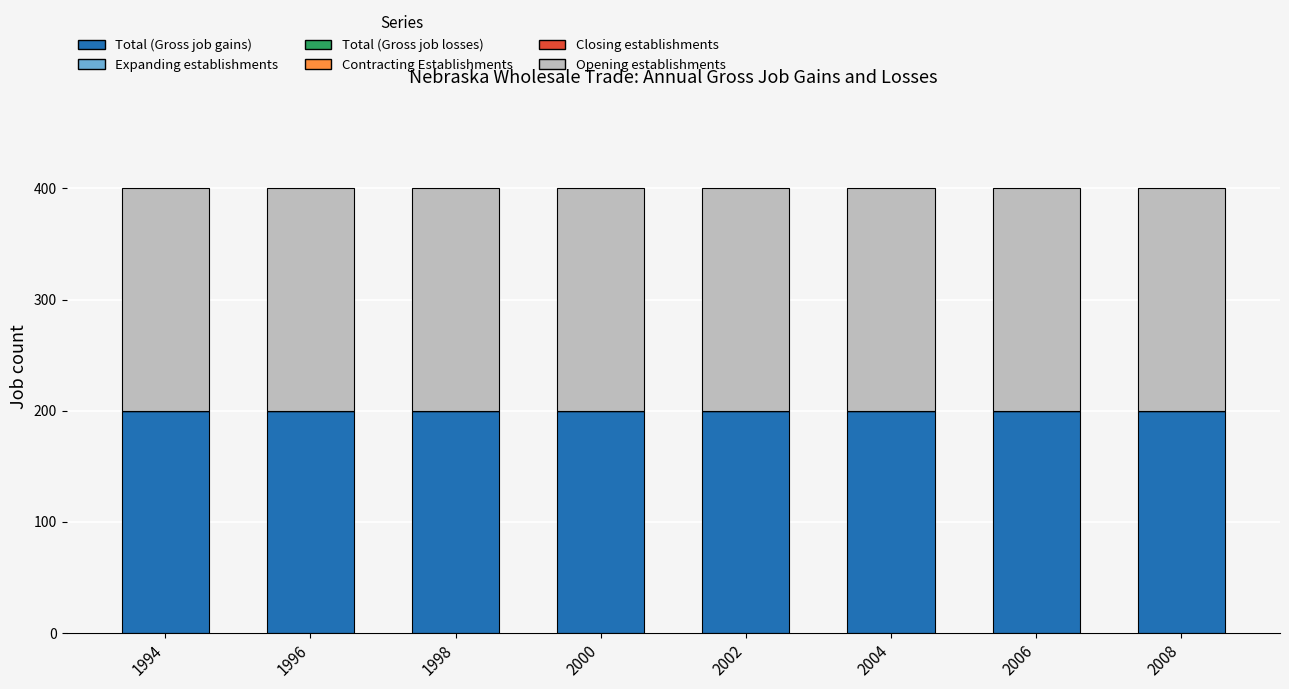

Rank the series by their maximum value, from highest to lowest.

Total (Gross job gains), Opening establishments, Expanding establishments, Total (Gross job losses), Contracting Establishments, Closing establishments